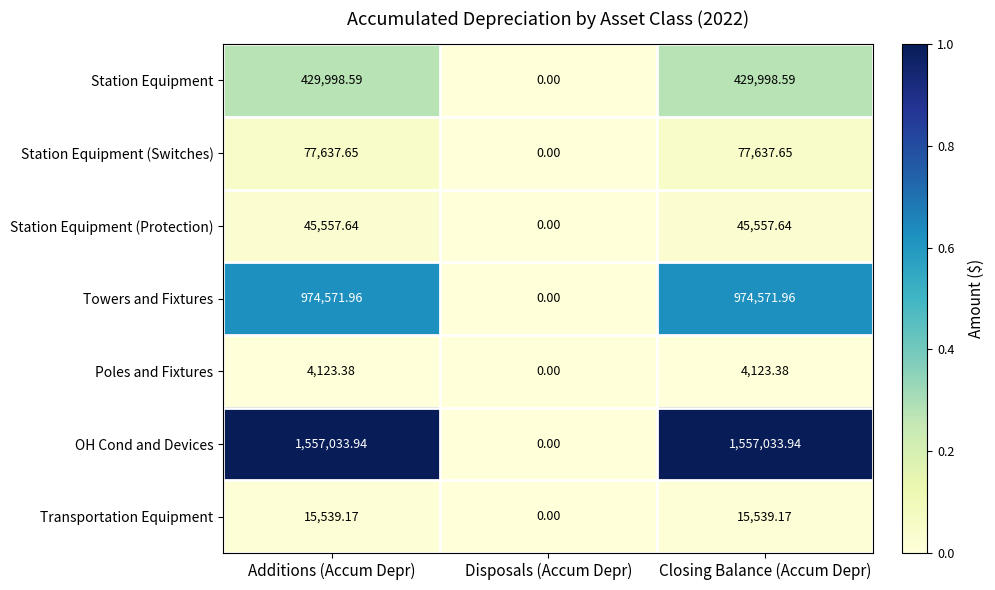

Where does the Towers and Fixtures series first go above 974571?

Additions (Accum Depr)